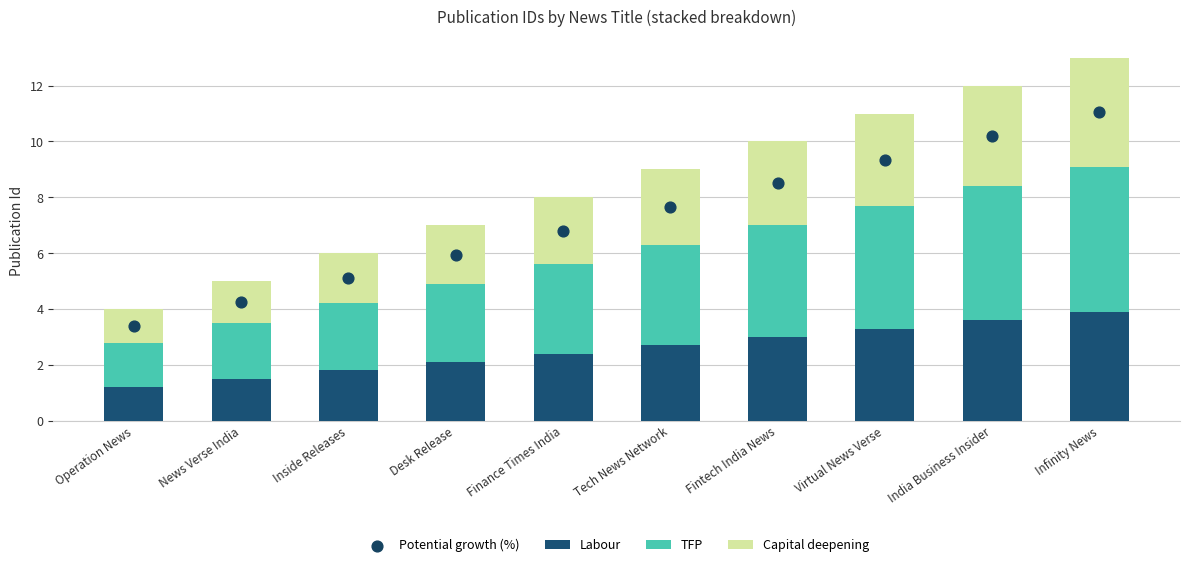

Is the value of Potential growth (%) at News Verse India greater than the value of TFP at Finance Times India?

Yes